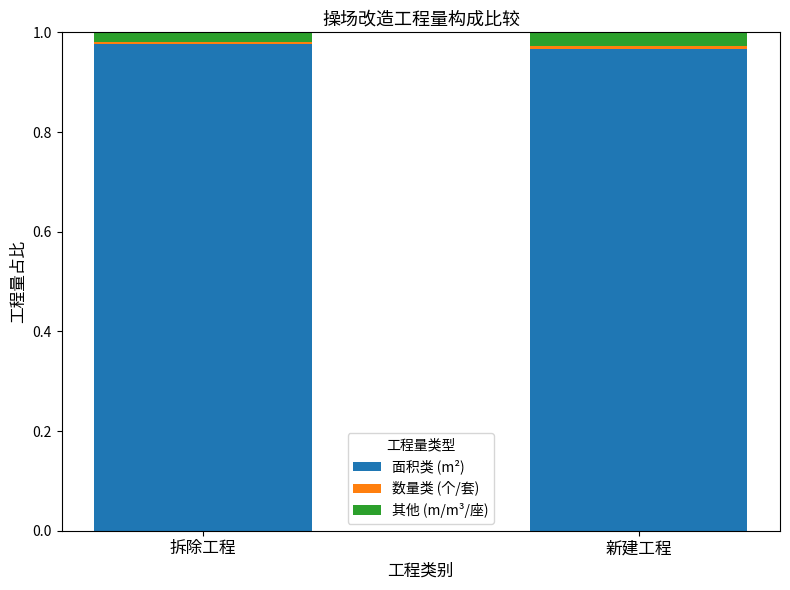

Does the chart contain any negative values?

No